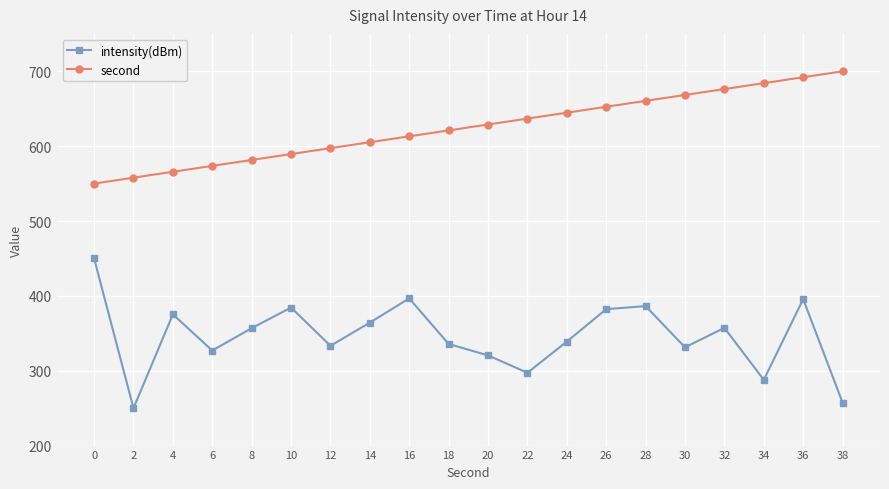

What is the value of the intensity(dBm) point at the 16th from the left?

331.2